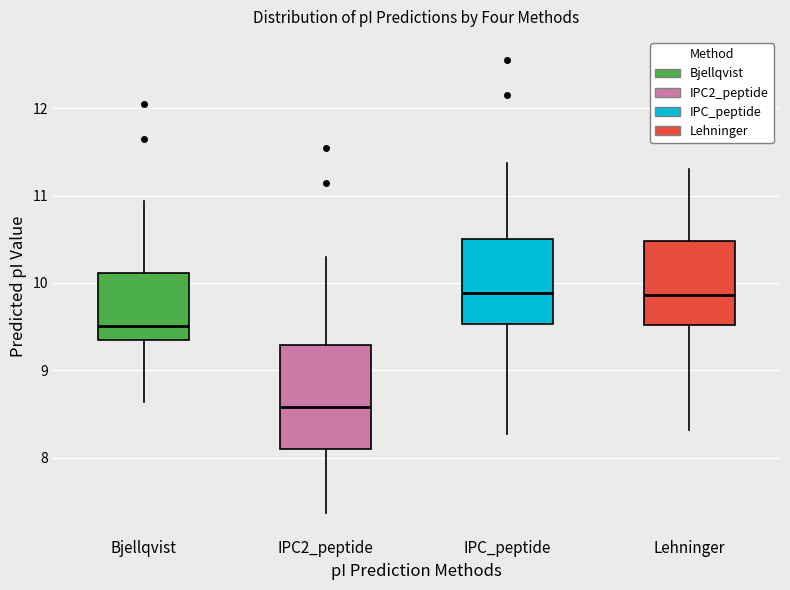

Where does the lower whisker of the box for IPC2_peptide end on the y-axis? The values are not printed on the chart, so give them approximately, as read against the axis.

7.4